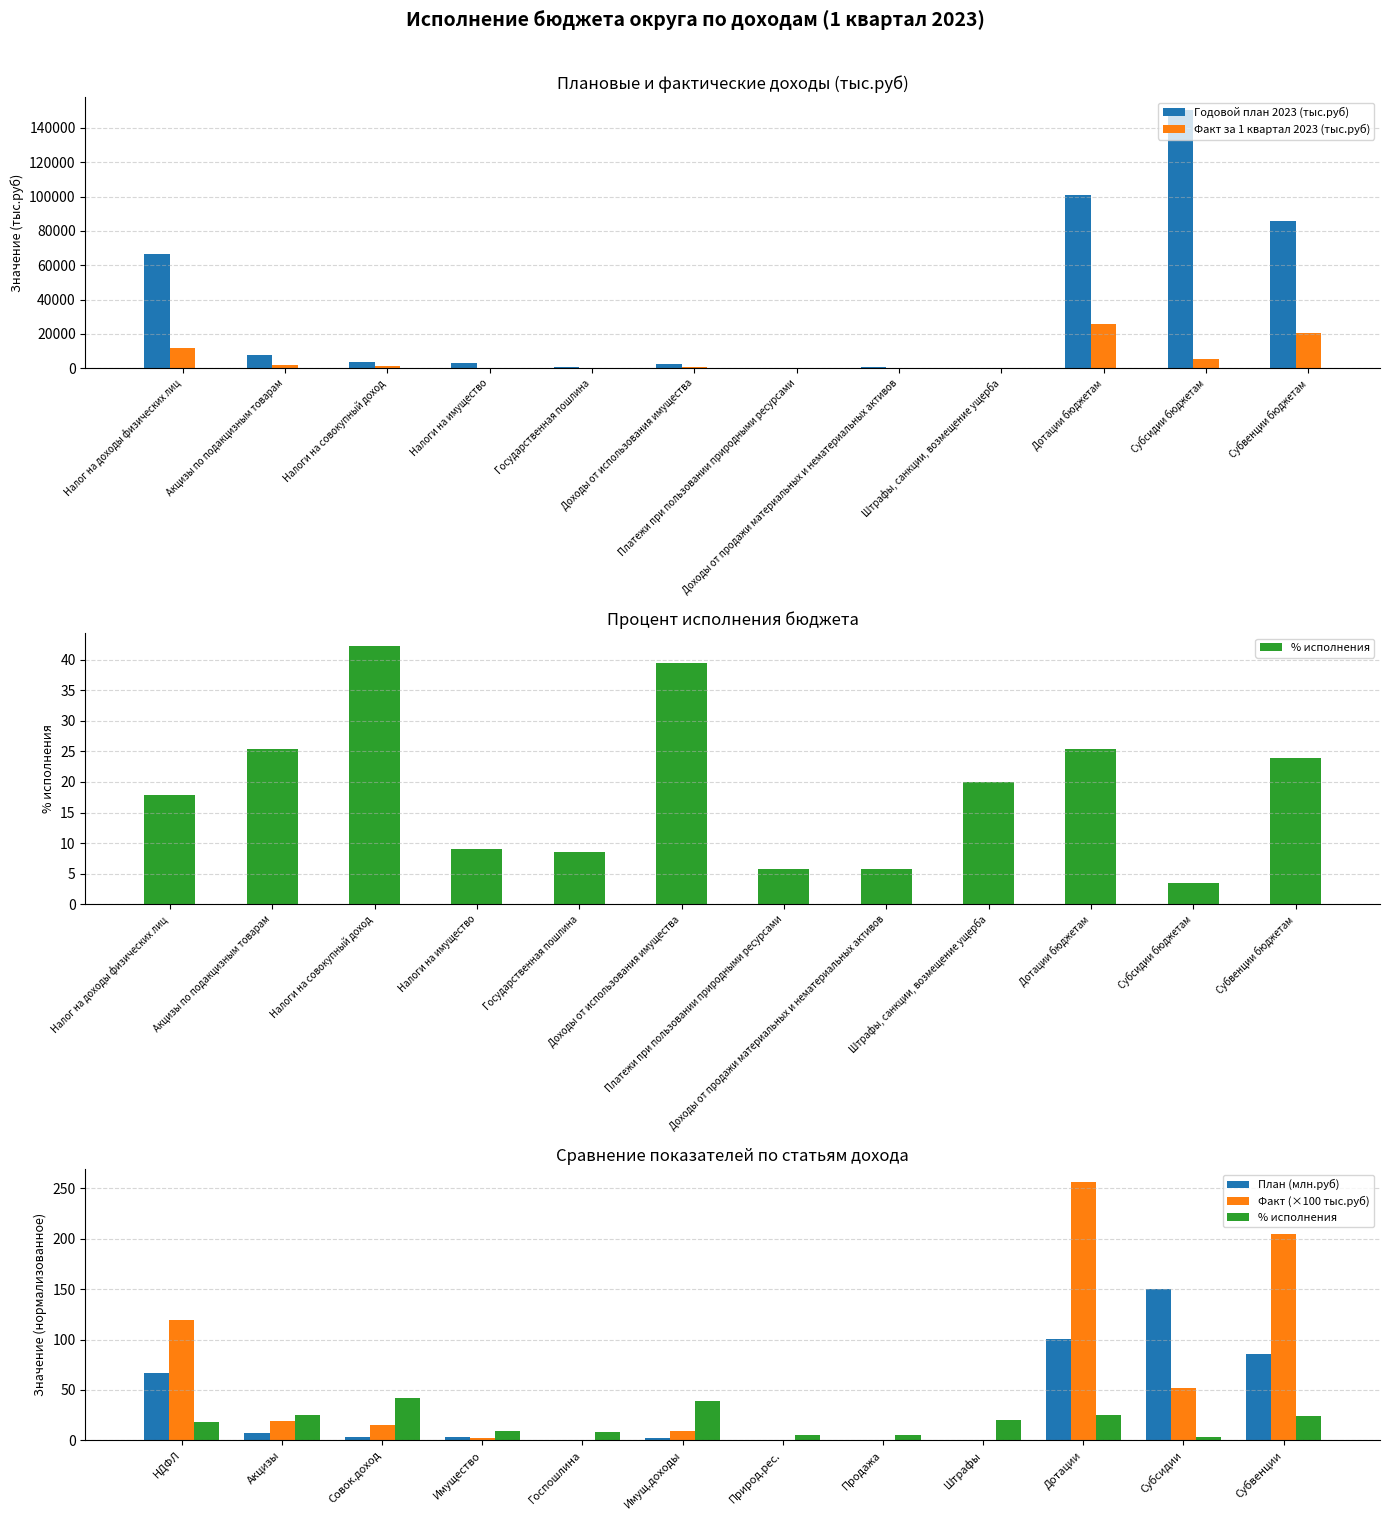

What is the difference between the highest and lowest values at Доходы от продажи материальных и нематериальных активов?

769.6